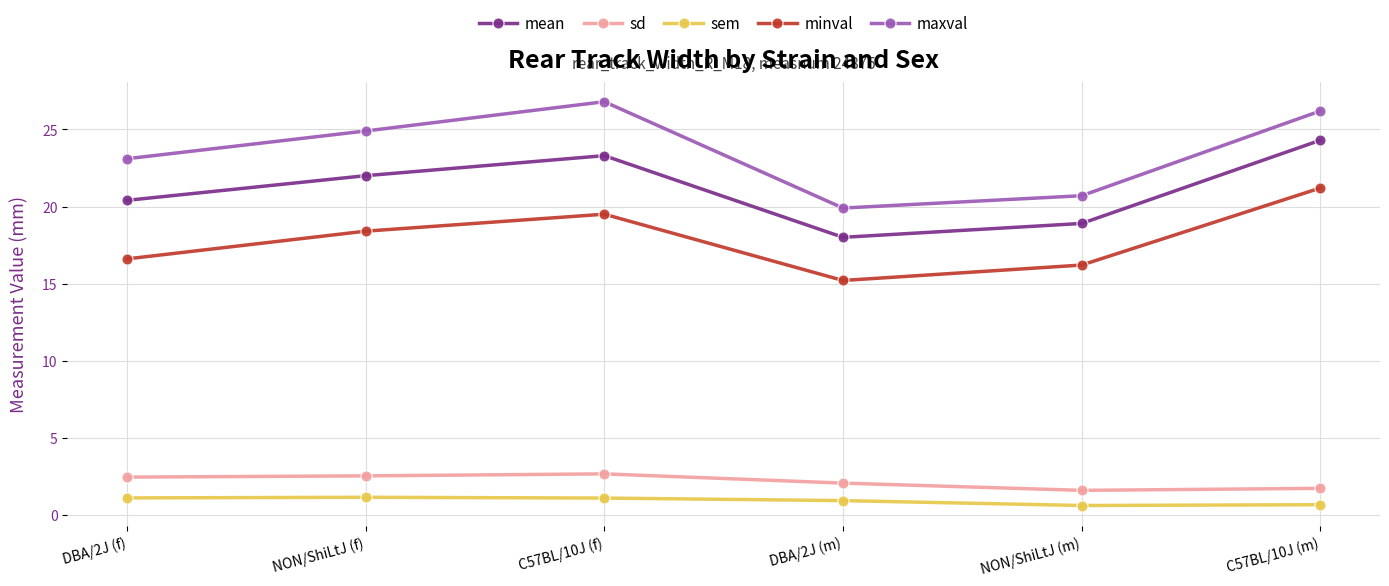

True or false: maxval and minval intersect in this chart.

False